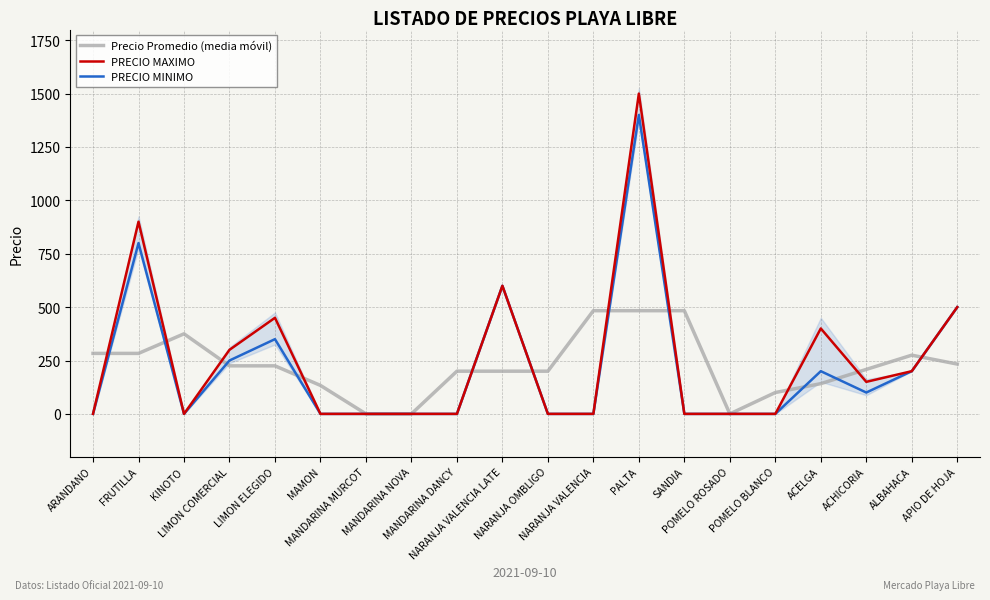

Where is Precio Promedio (media móvil) nearest to the value 241?

APIO DE HOJA